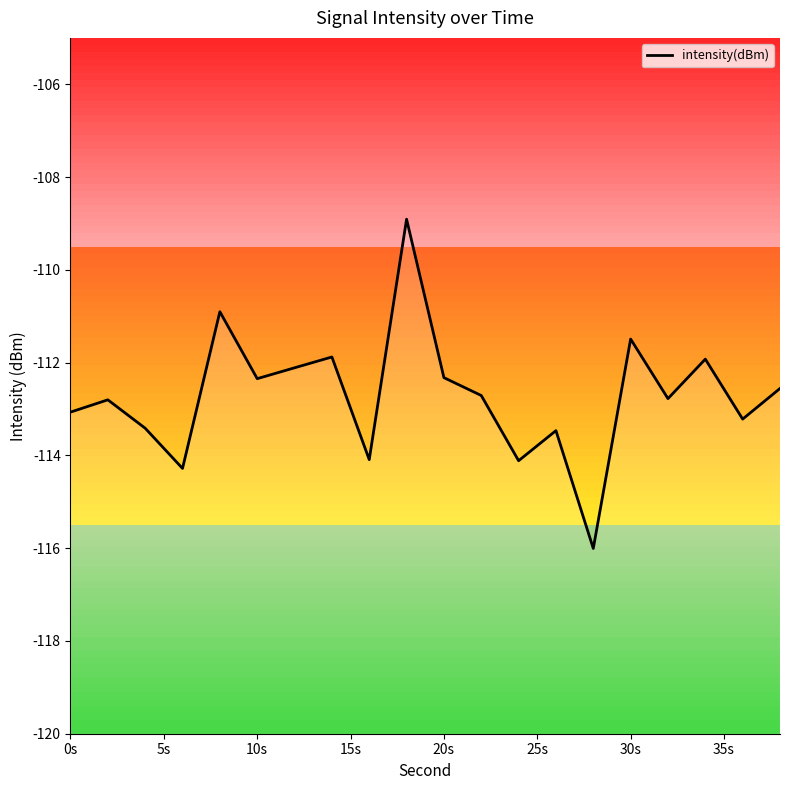

What is the maximum value shown in the chart?

-108.9